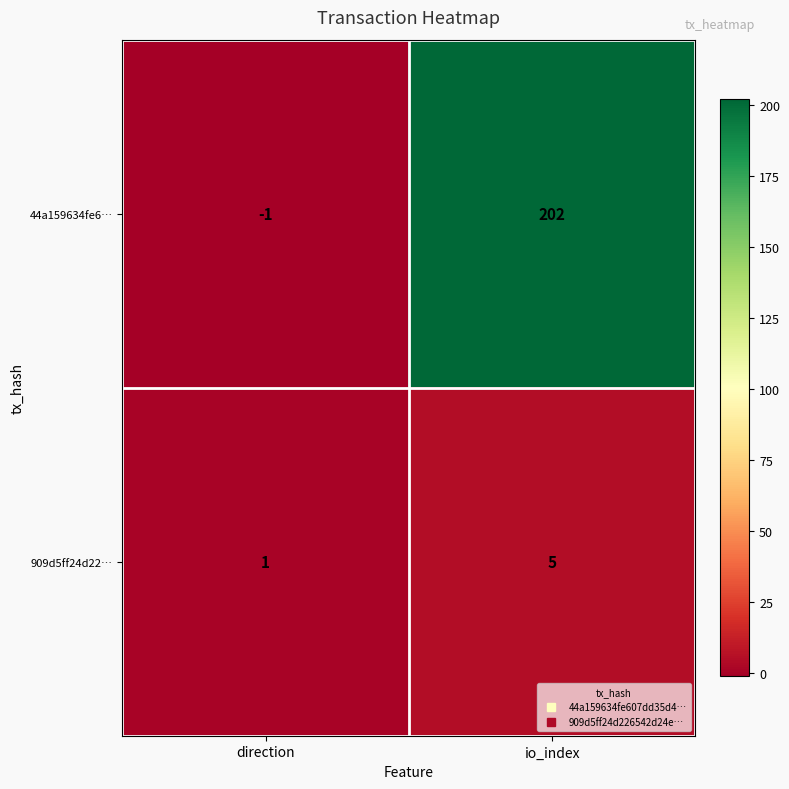

List the labels in order of 909d5ff24d22… value, largest first.

io_index, direction